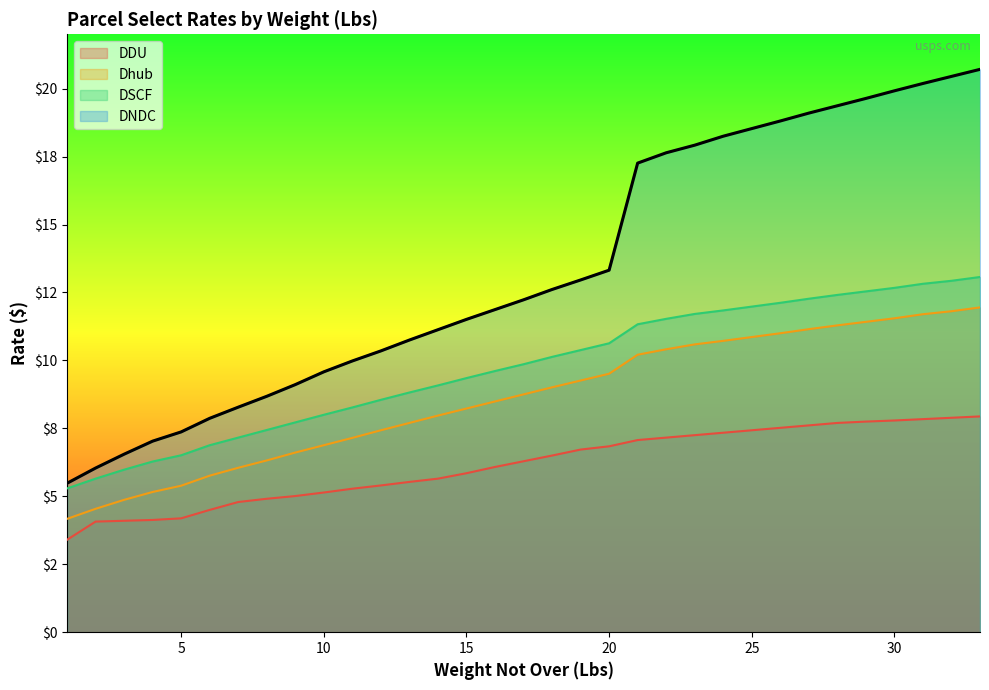

Is it true that DDU equals 13.5 at 31?

False